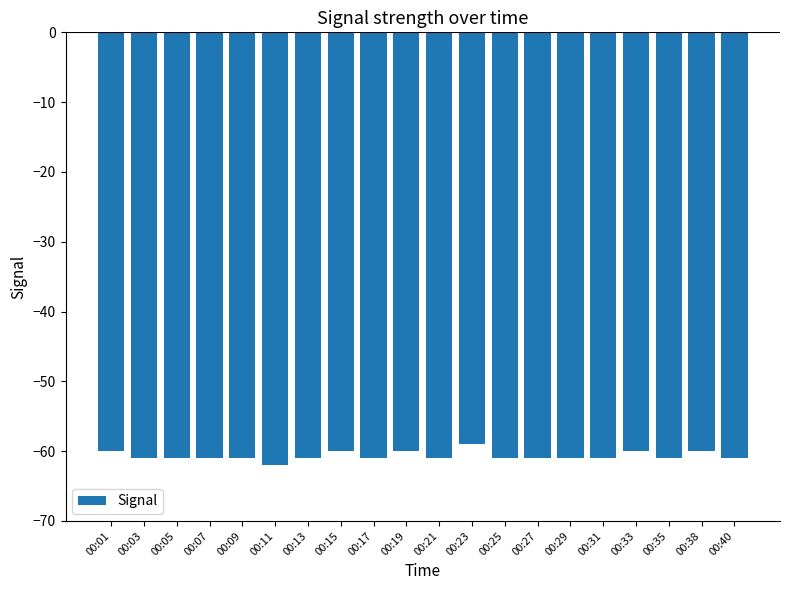

What is the greatest value displayed?

-59